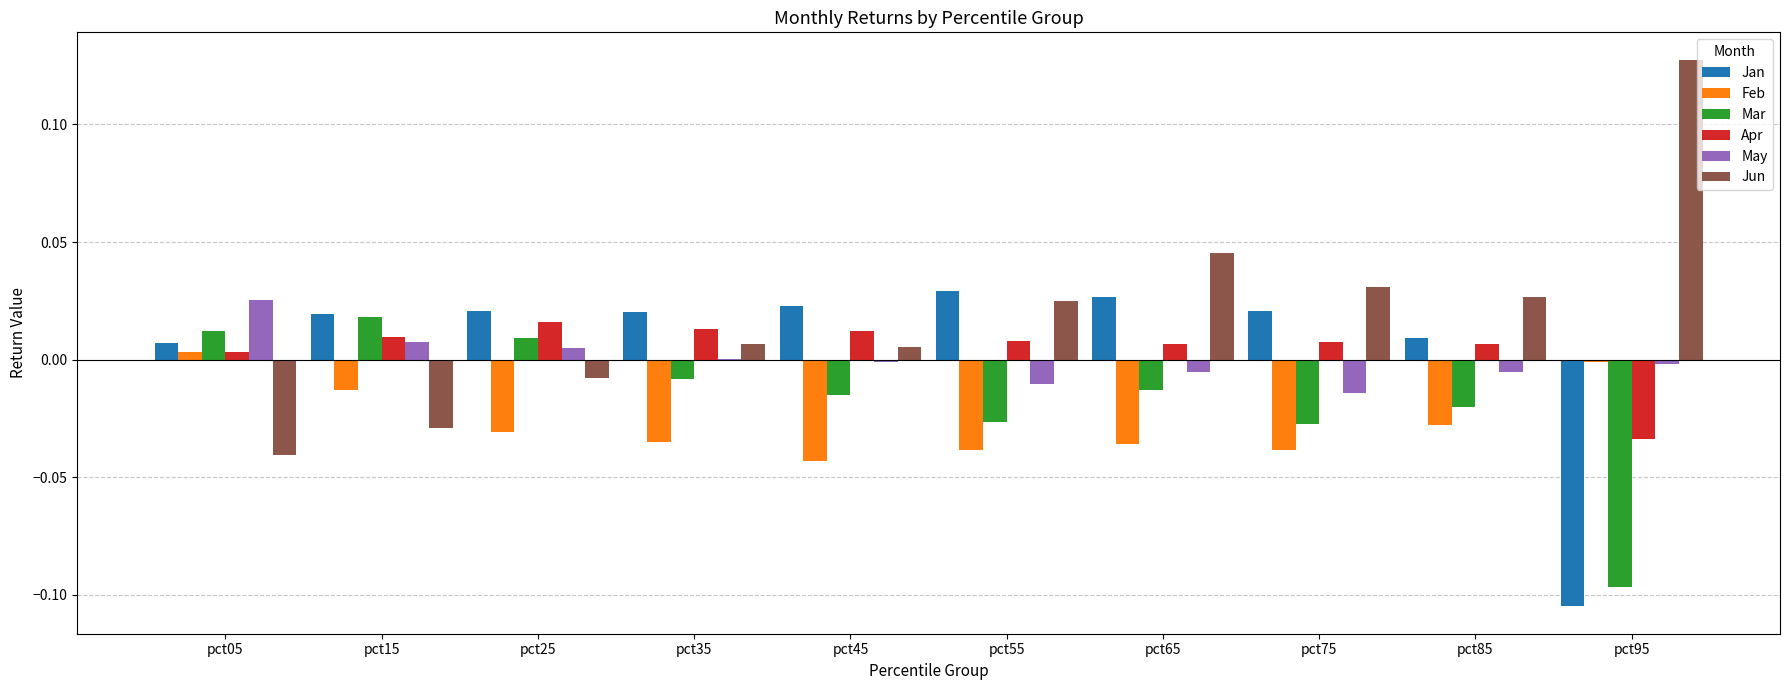

The value of Jan at pct05 is 0.0. True or false?

True